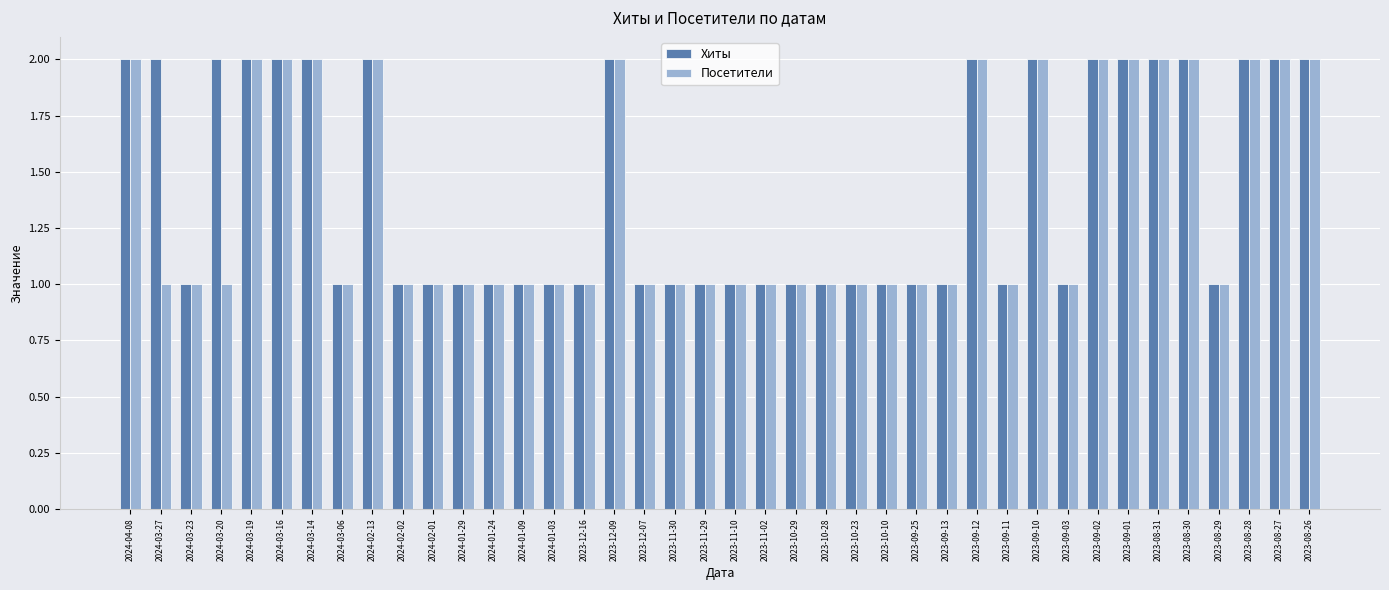

Is it true that Хиты equals 1 at 2023-11-30?

True